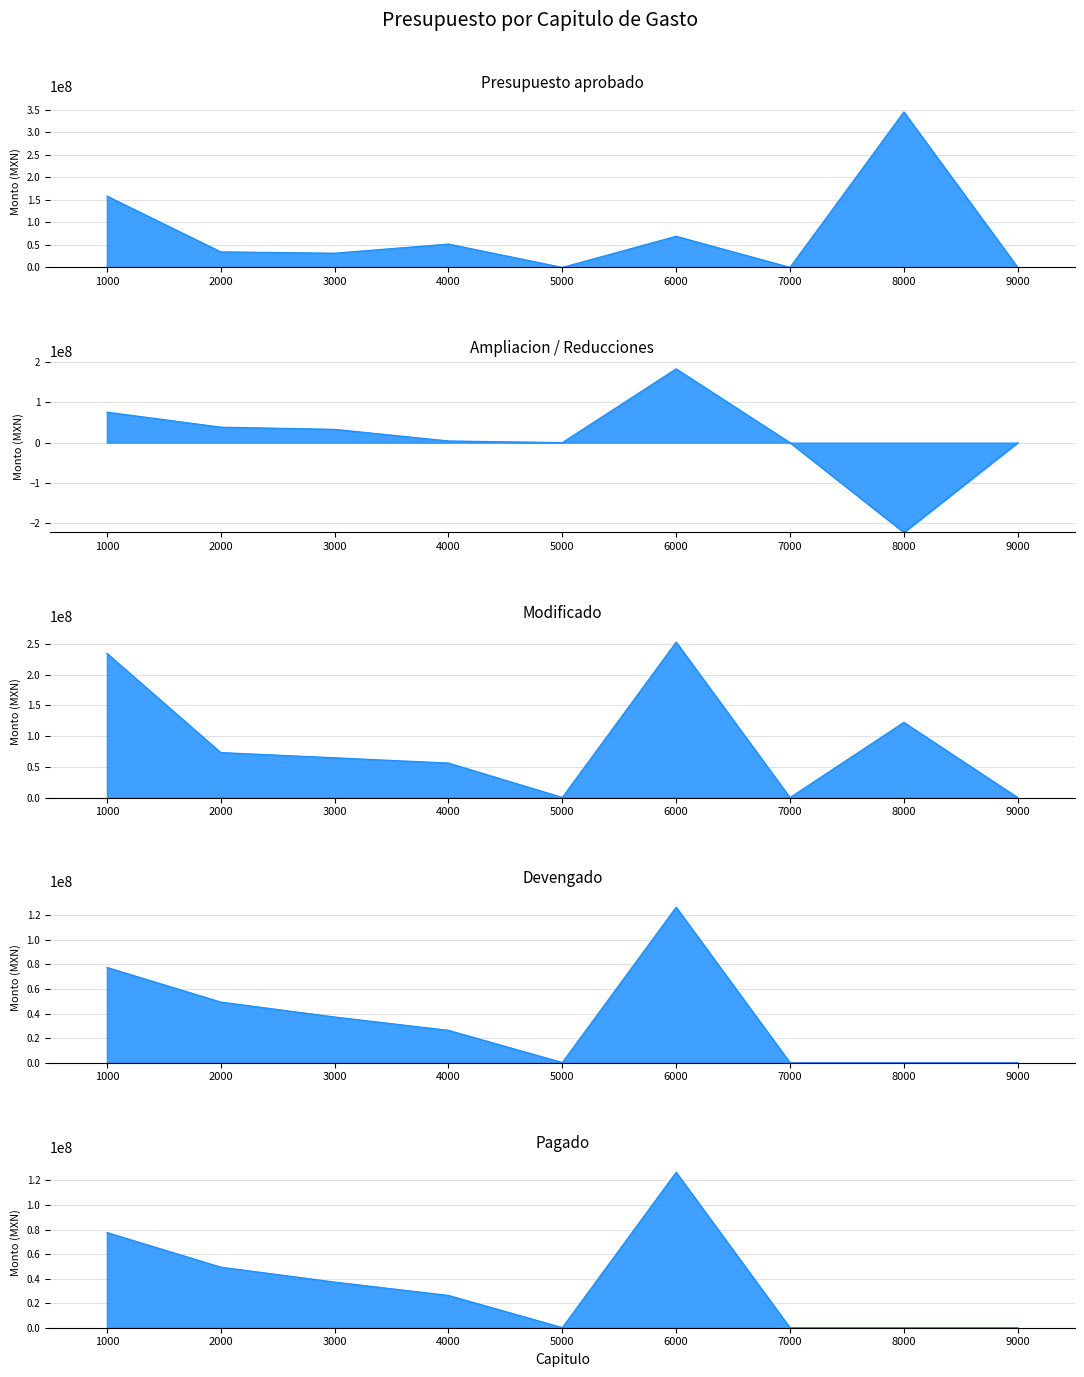

Where is the first local maximum for Modificado?

6000